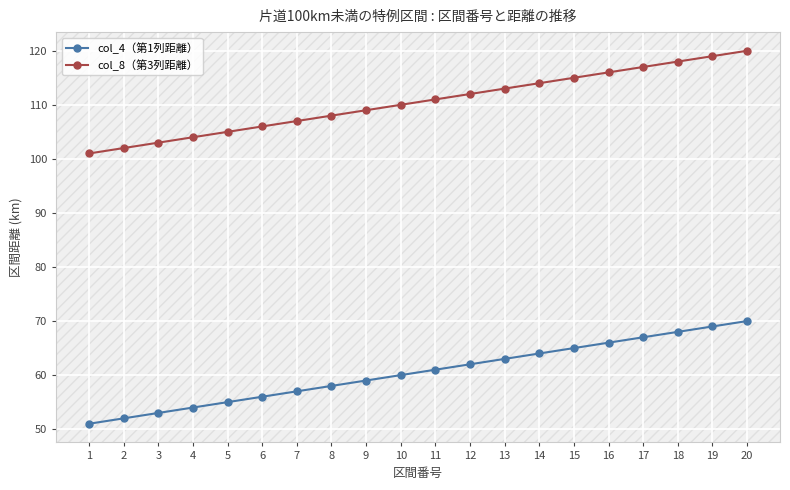

Reading left to right, transcribe all the data shown in this chart.

col_4（第1列距離）: 51	52	53	54	55	56	57	58	59	60	61	62	63	64	65	66	67	68	69	70
col_8（第3列距離）: 101	102	103	104	105	106	107	108	109	110	111	112	113	114	115	116	117	118	119	120